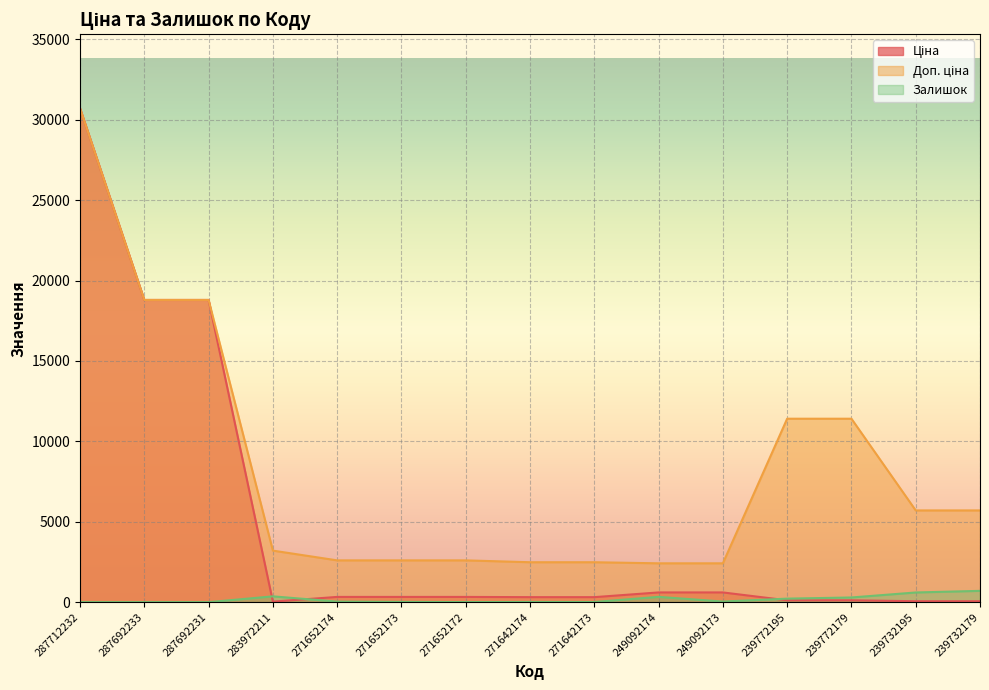

Reading right to left, transcribe all the data shown in this chart.

Ціна: 57.0	57.0	114.1	114.1	603.7	603.7	310.3	310.3	324.8	324.8	324.8	32.0	18796.8	18796.8	30717.1
Доп. ціна: 5705.0	5705.0	11410.0	11410.0	2414.8	2414.8	2482.4	2482.4	2598.3	2598.3	2598.3	3205.0	18796.8	18796.8	30717.1
Залишок: 702.0	601.0	290.0	218.0	38.0	328.0	10.0	11.0	4.0	15.0	34.0	360.0	0.0	0.0	0.0